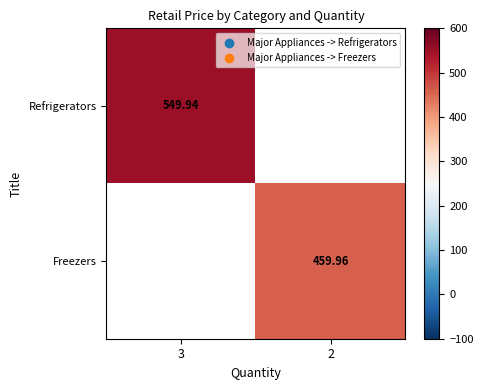

Where is Refrigerators nearest to the value 549?

3